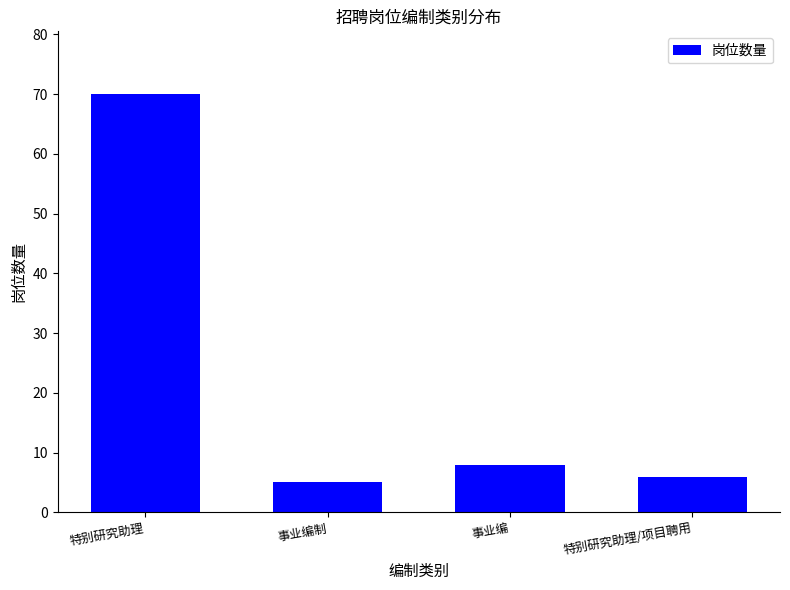

What is the difference between the values at 事业编制 and 特别研究助理?

65